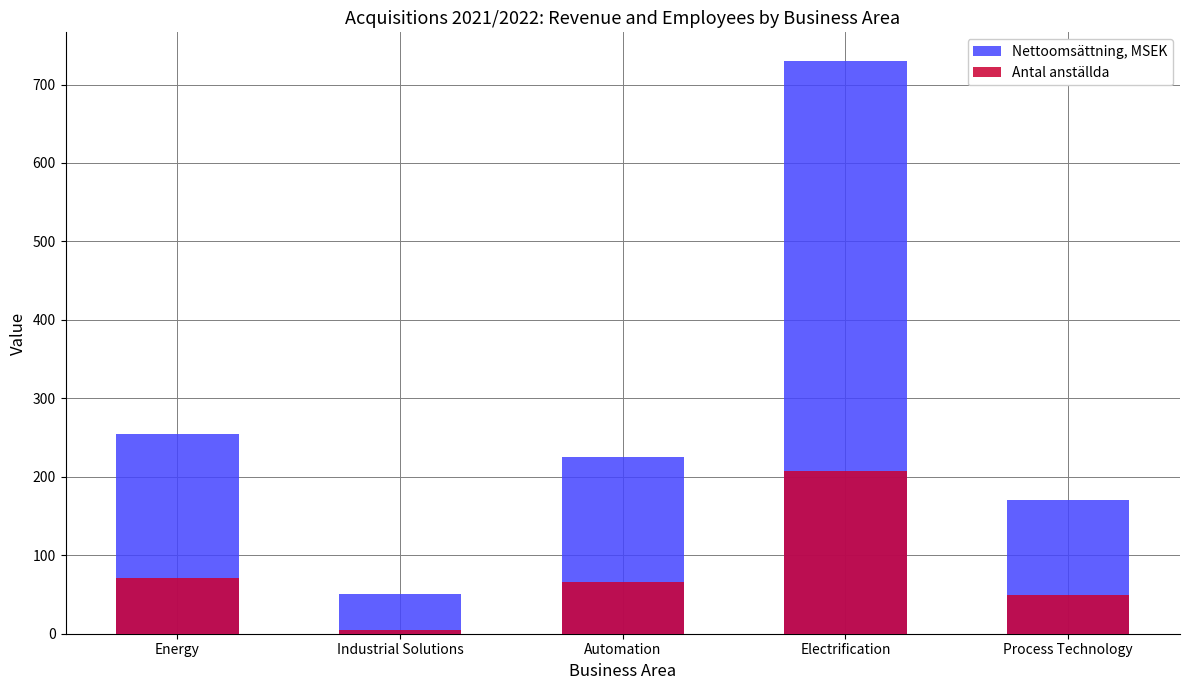

At how many categories does at least one series exceed 98?

4